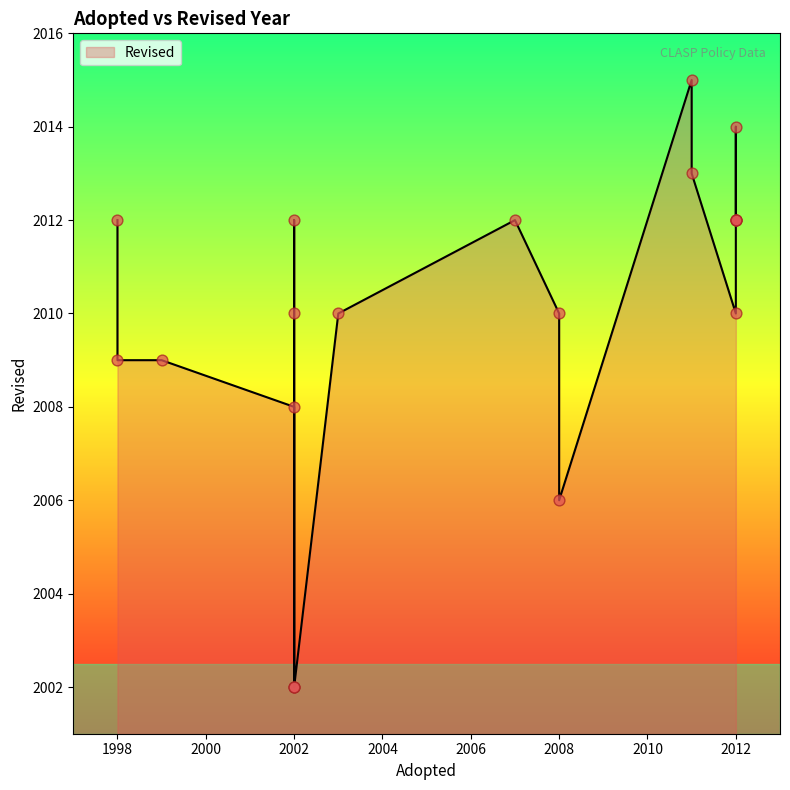

Which has a higher value, 2002 or 2012?

2012